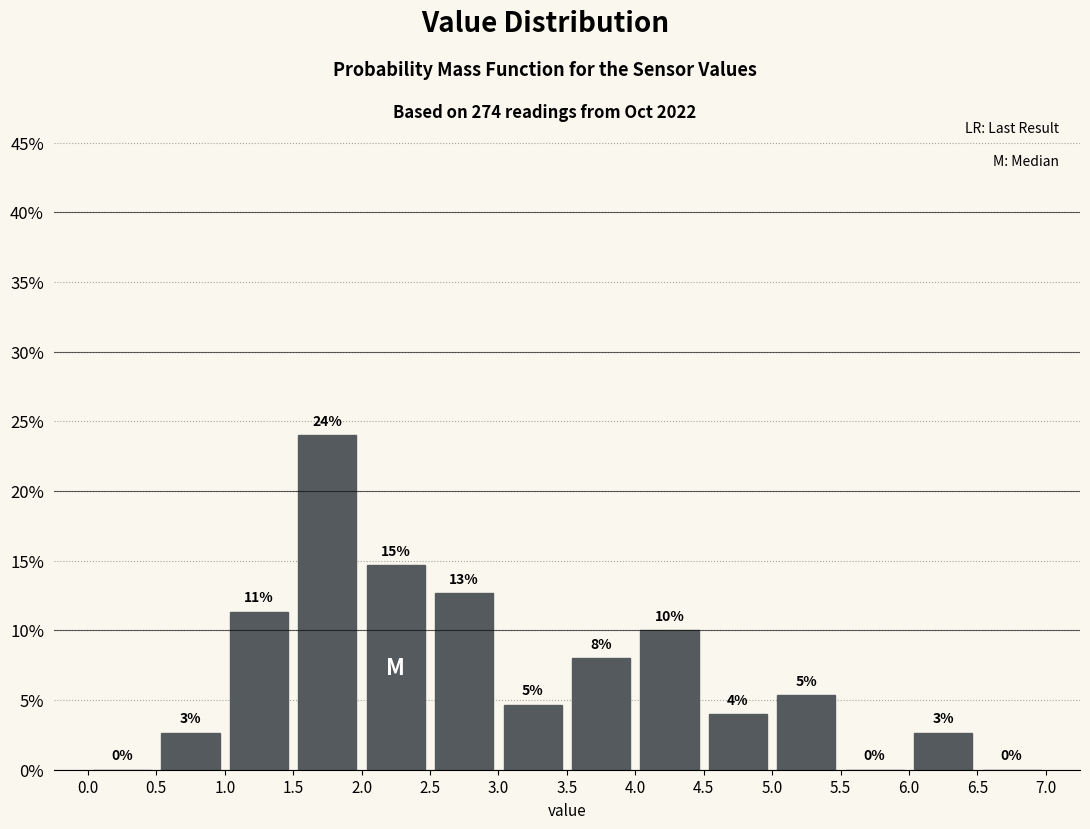

Over which range of the x-axis is the bar tallest?

1.5 to 2.0